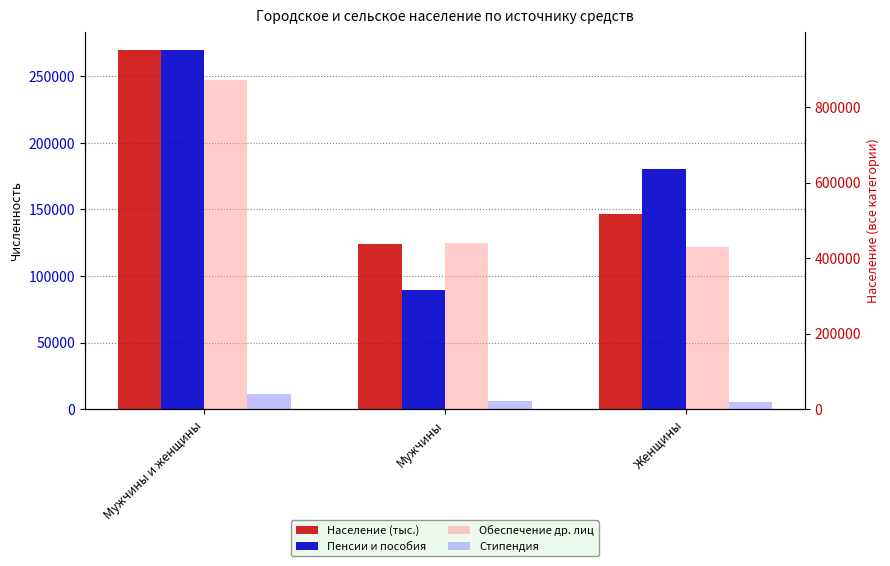

The value of Стипендия at Мужчины и женщины is 4195. True or false?

False